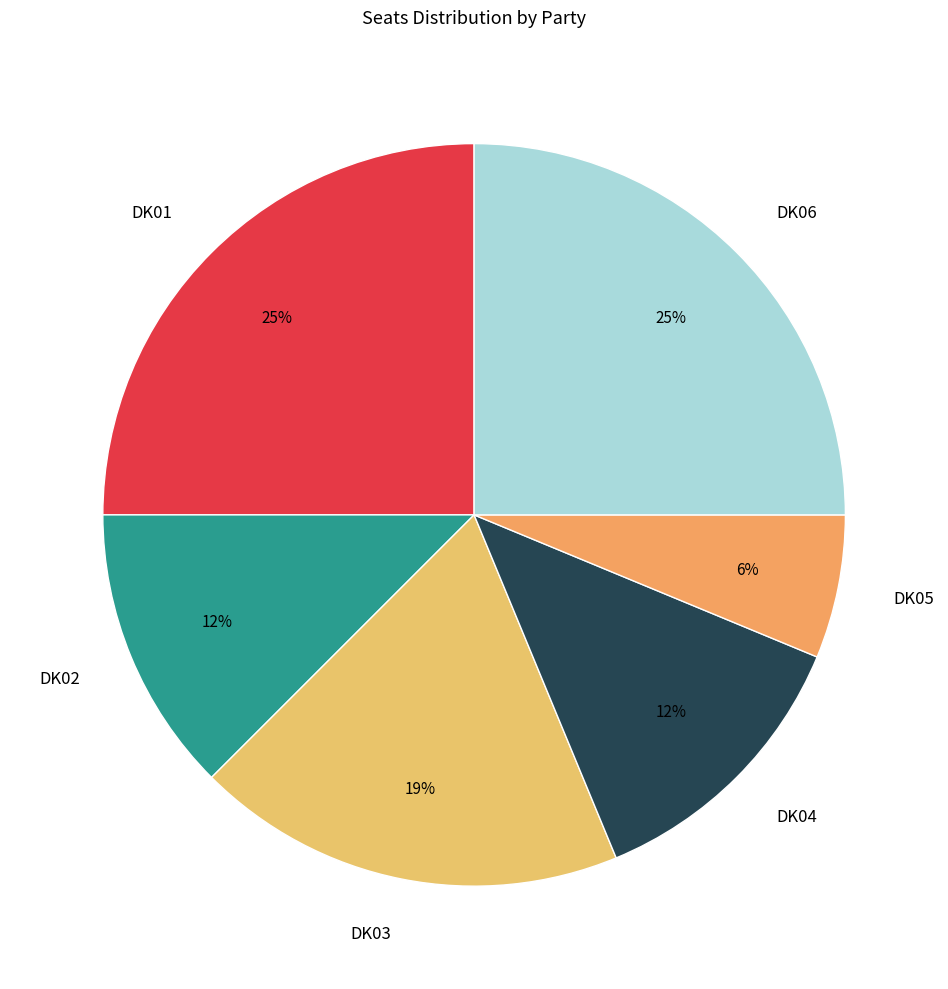

What is the smallest slice in the pie chart?

DK05